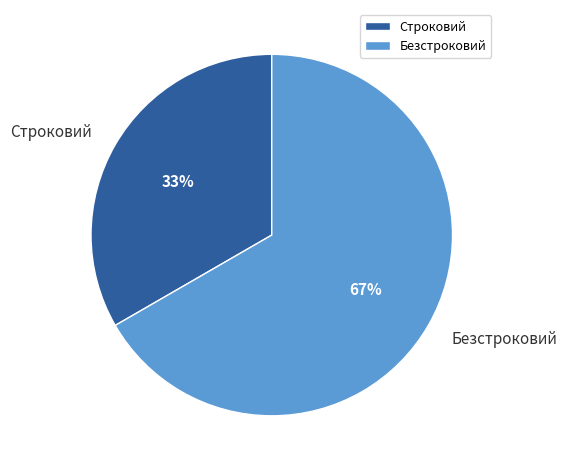

Is it true that Безстроковий is 67% of the pie?

True